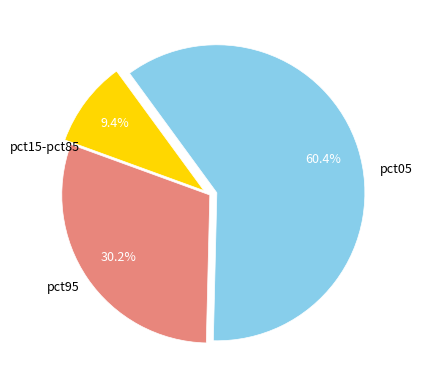

Count the number of slices in the pie.

3